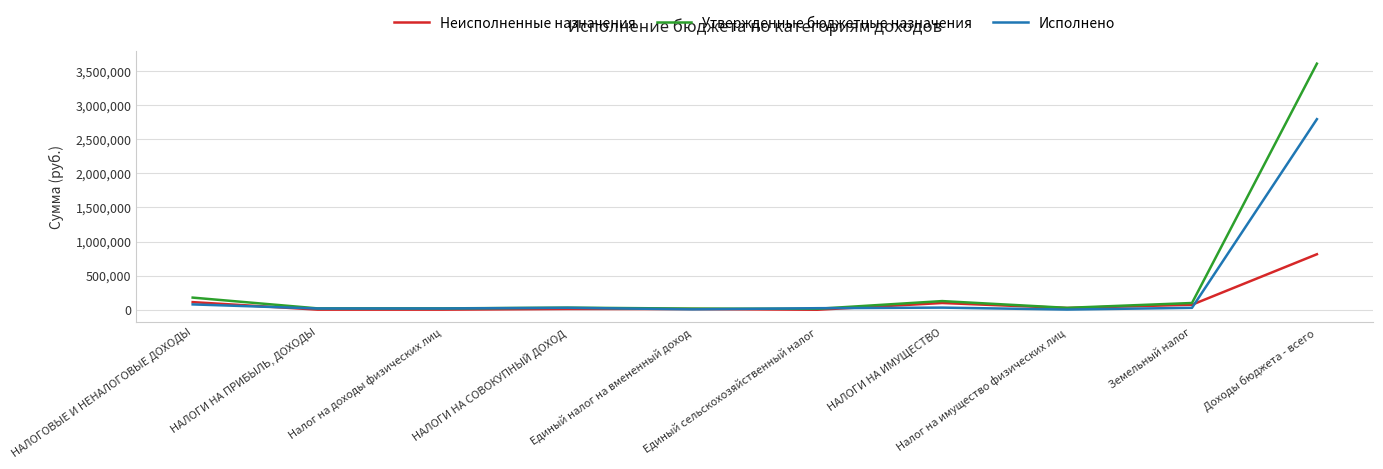

List the series in order of their peak value, highest first.

Утвержденные бюджетные назначения, Исполнено, Неисполненные назначения